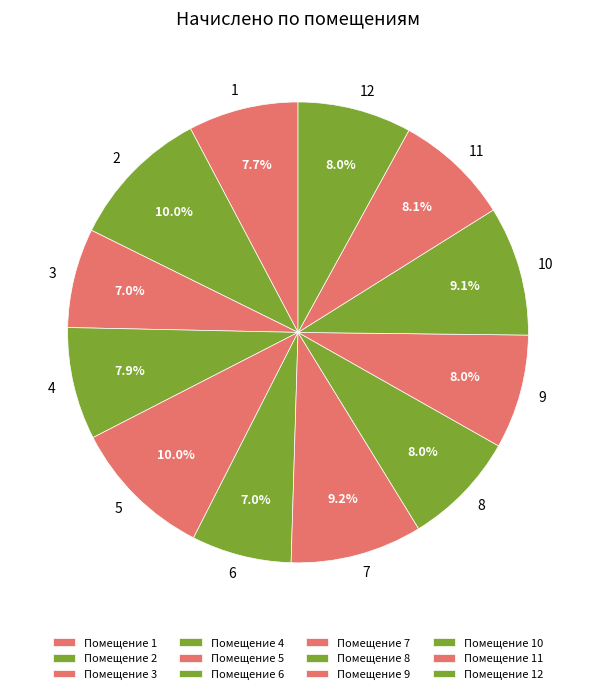

To the nearest percent, what is the difference between the 3 and 4 slice percentages?

1%